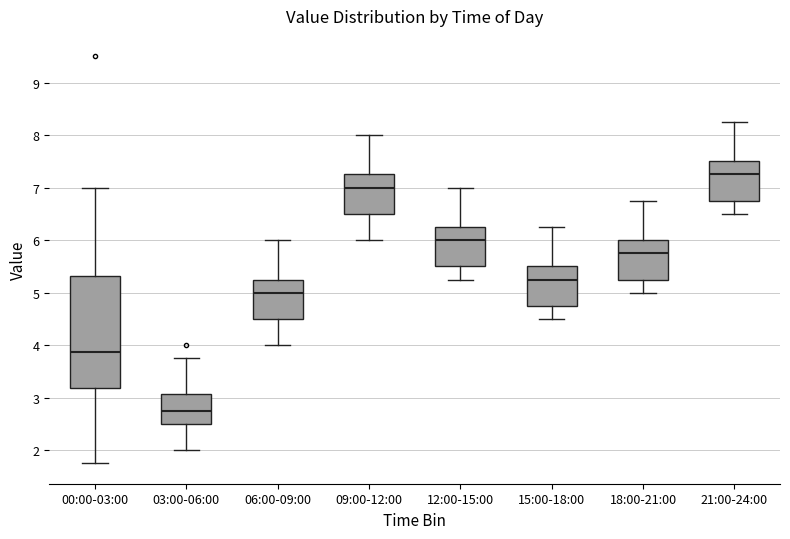

Which box's median line is the lowest?

03:00-06:00